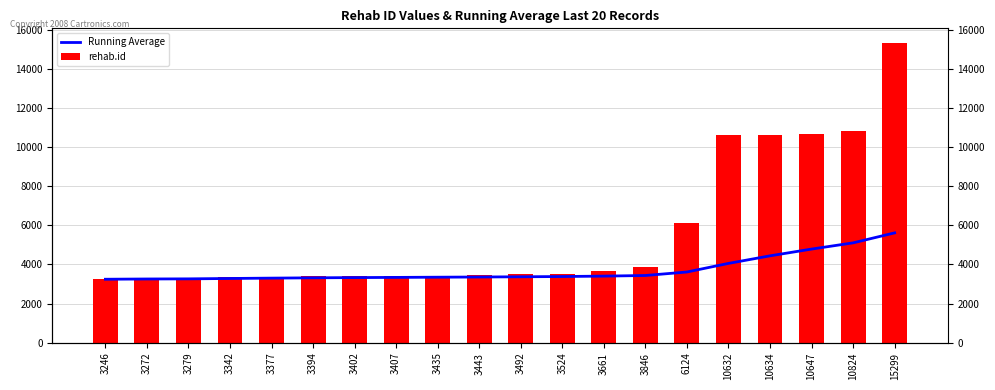

Does the chart contain stacked bars?

No